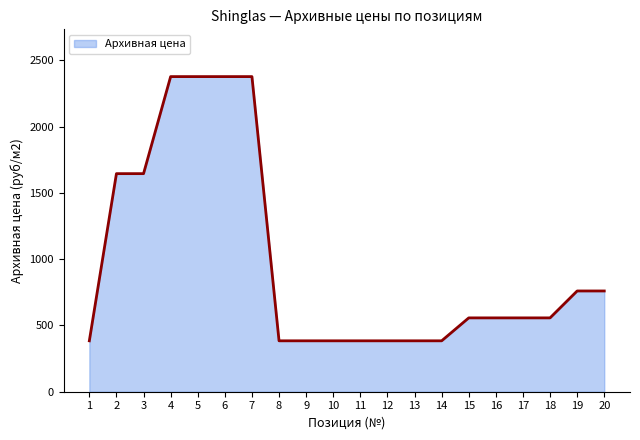

Reading left to right, list all the values displayed in this chart.

384	1645	1645	2377	2377	2377	2377	384	384	384	384	384	384	384	557	557	557	557	760	760